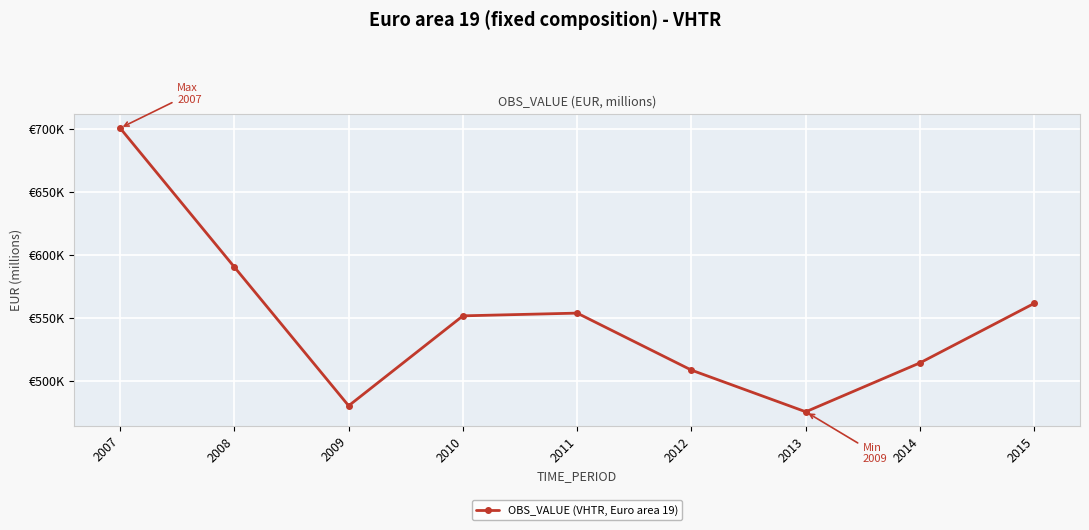

List the labels in order of value, smallest first.

2013, 2009, 2012, 2014, 2010, 2011, 2015, 2008, 2007